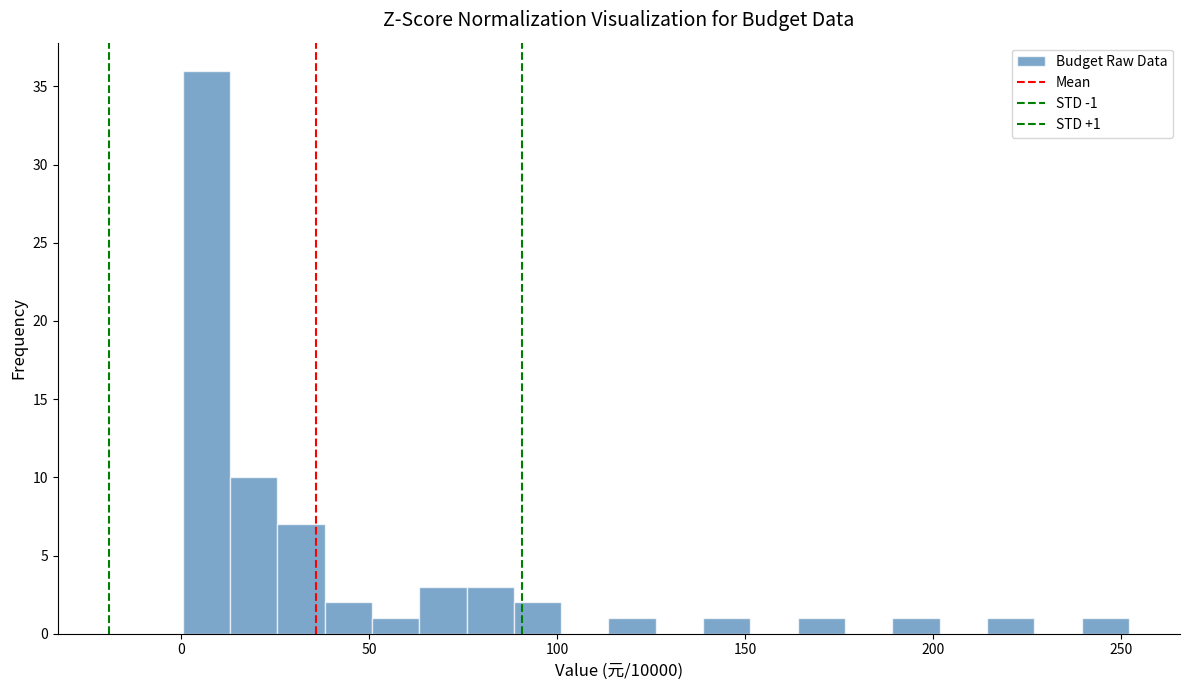

Around what value on the x-axis is the tallest bar? Give the approximate position of its centre, as read against the axis.

5